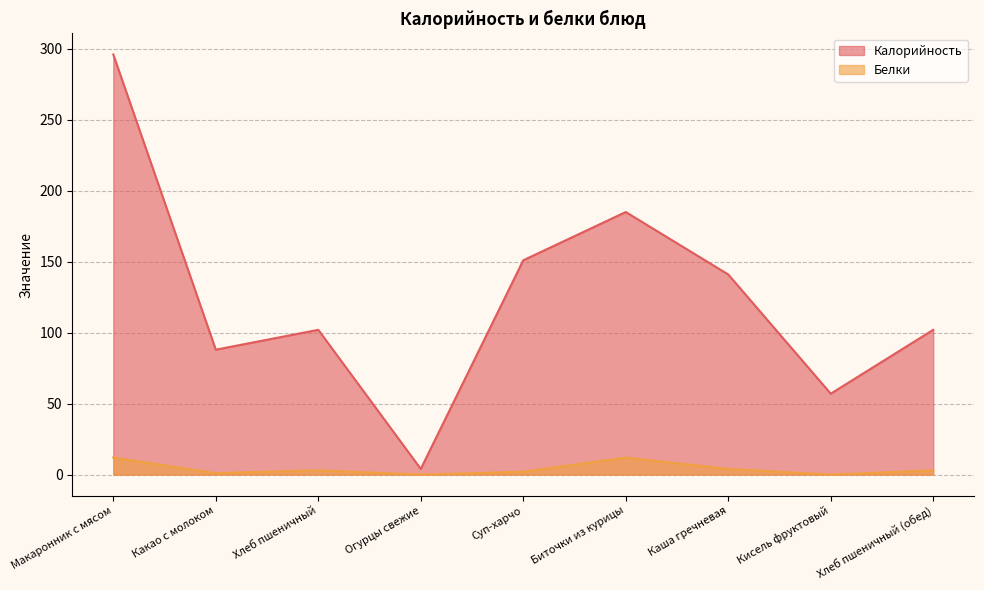

Which series has the largest range (max minus min)?

Калорийность